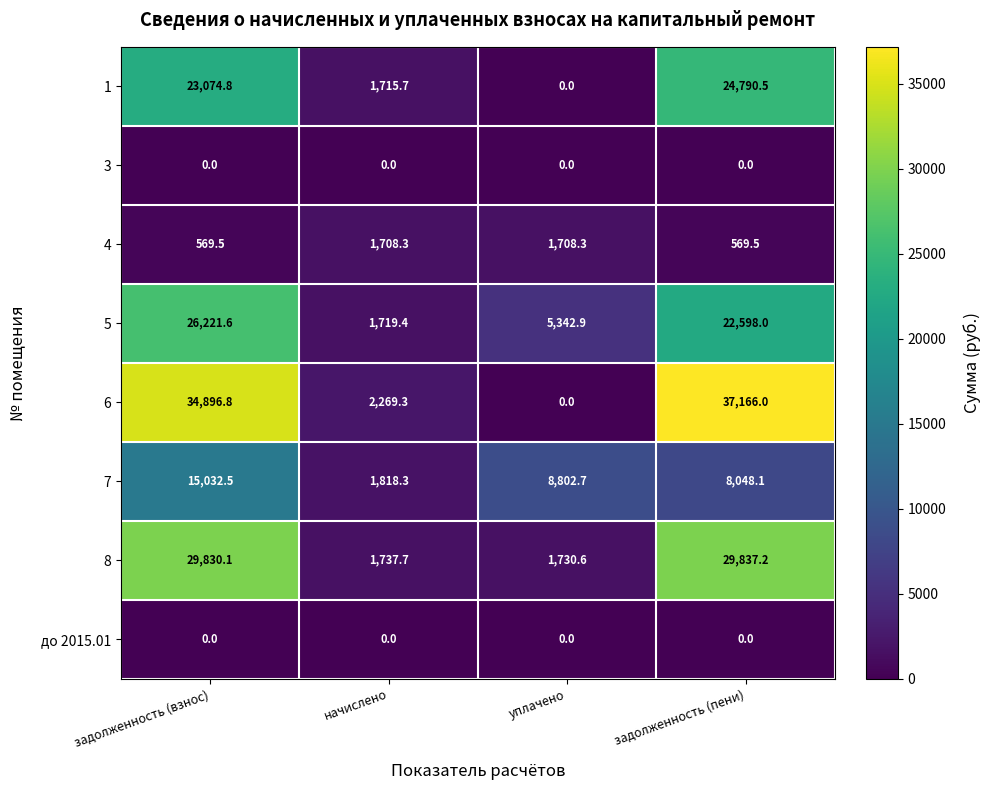

At which category is the sum across all series the highest?

задолженность (взнос)